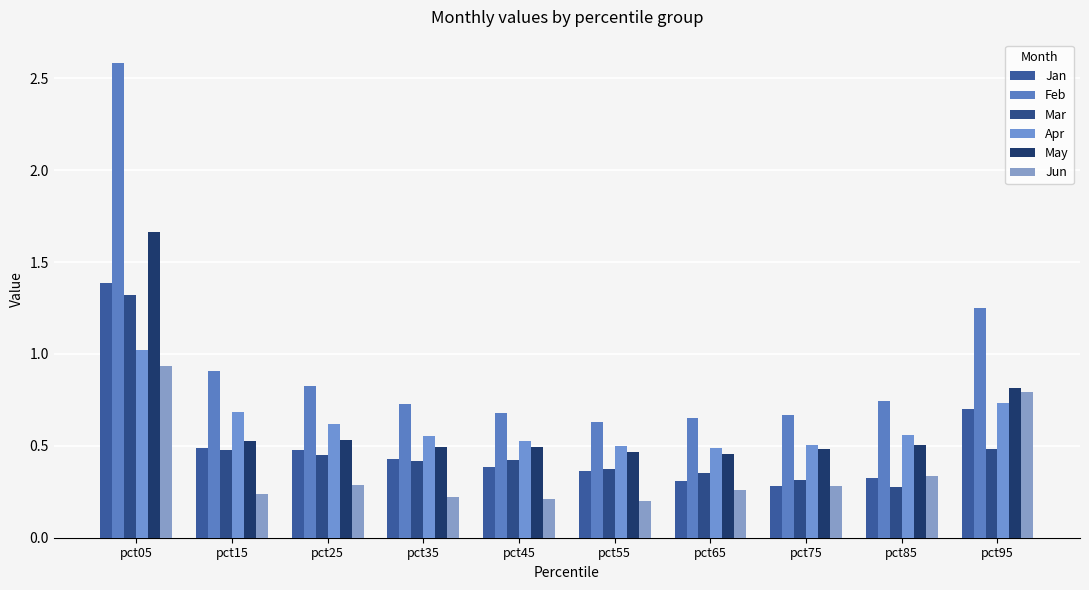

Does the chart contain stacked bars?

No